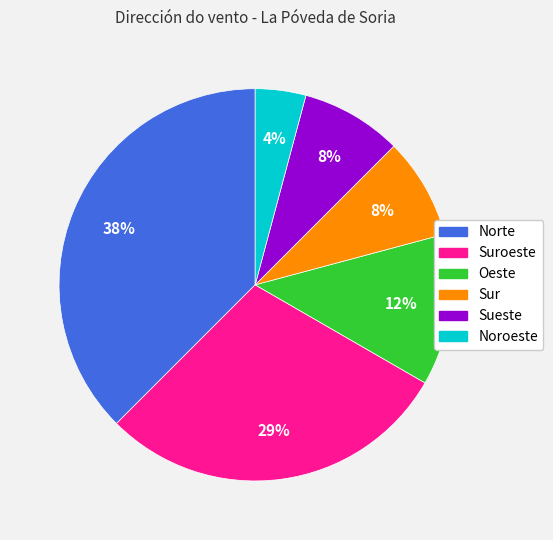

Between Oeste and Norte, which is larger?

Norte